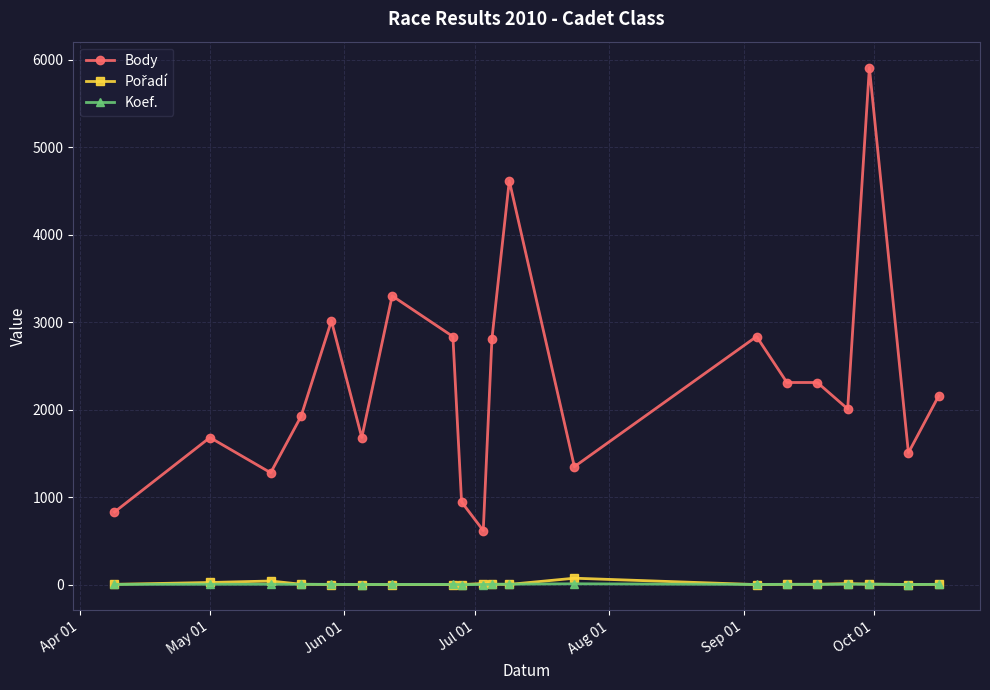

Which series has the largest range (max minus min)?

Body